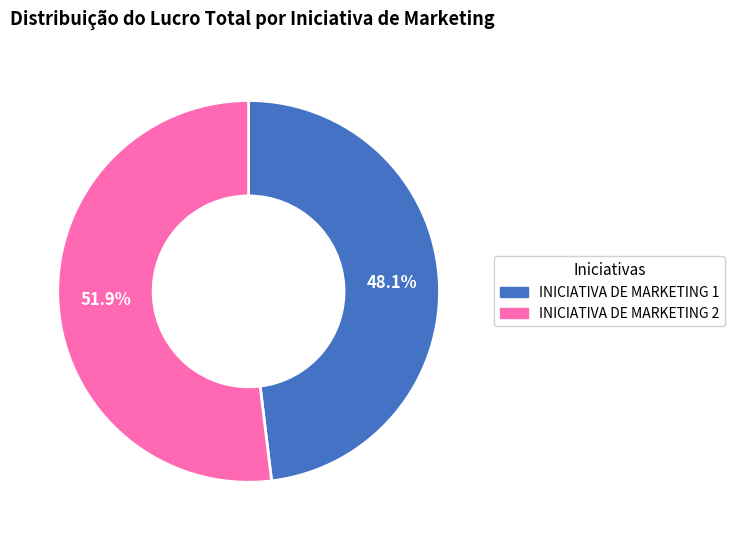

Is it true that INICIATIVA DE MARKETING 1 is 48% of the pie?

True